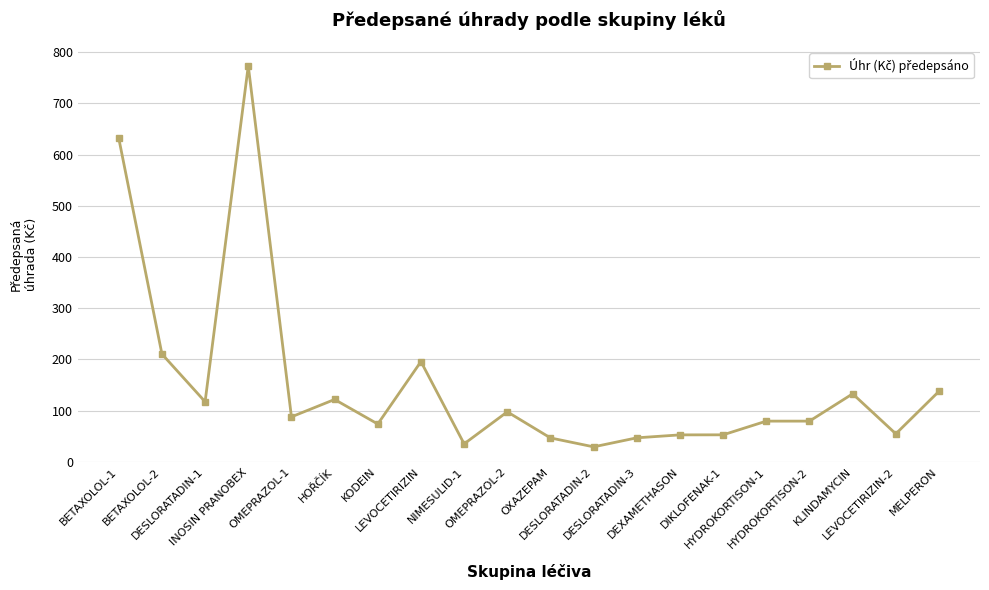

What is the maximum value shown in the chart?

773.5